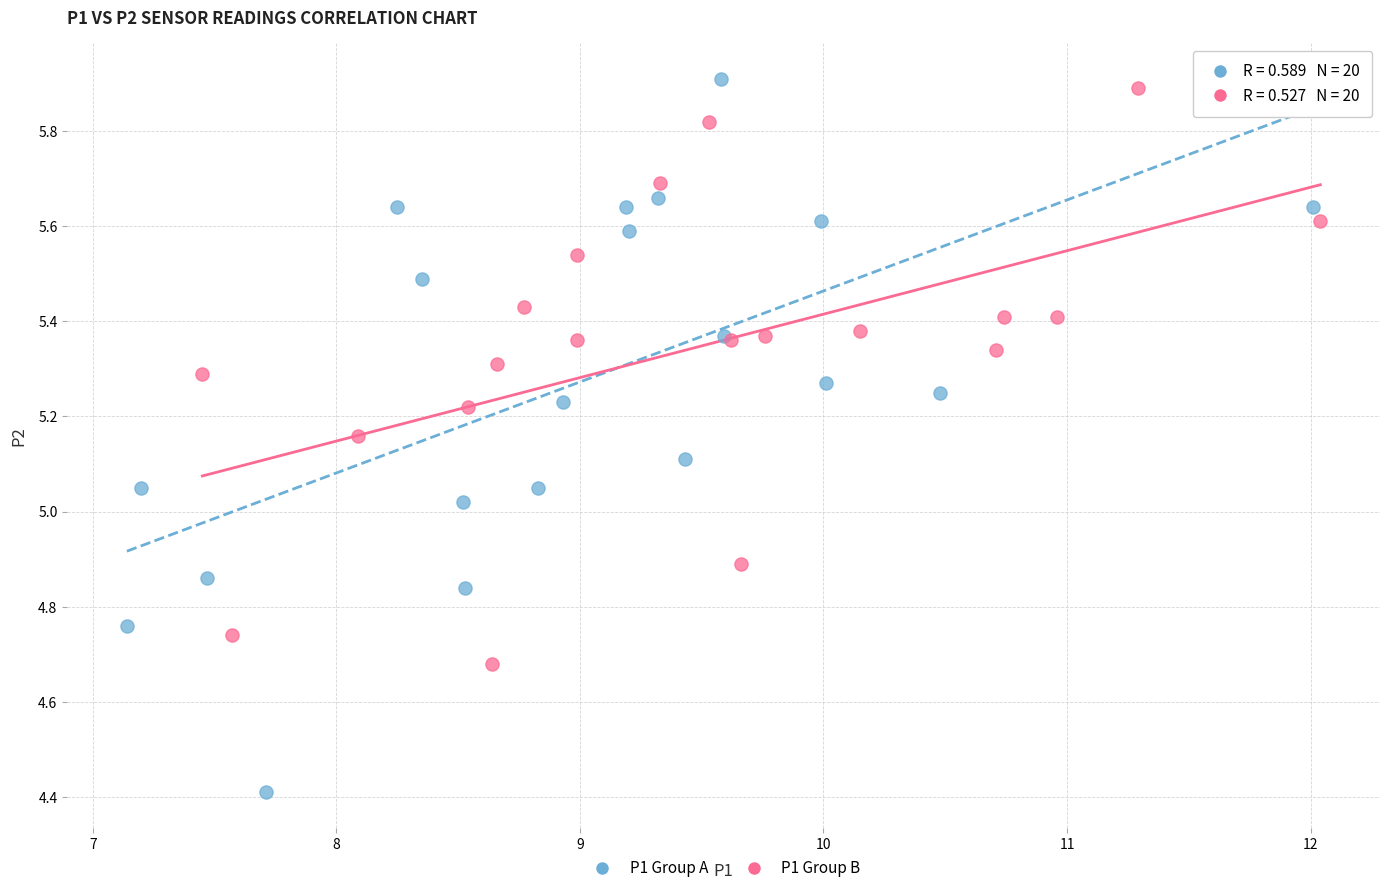

Which series contains the highest Y value?

P1 Group A